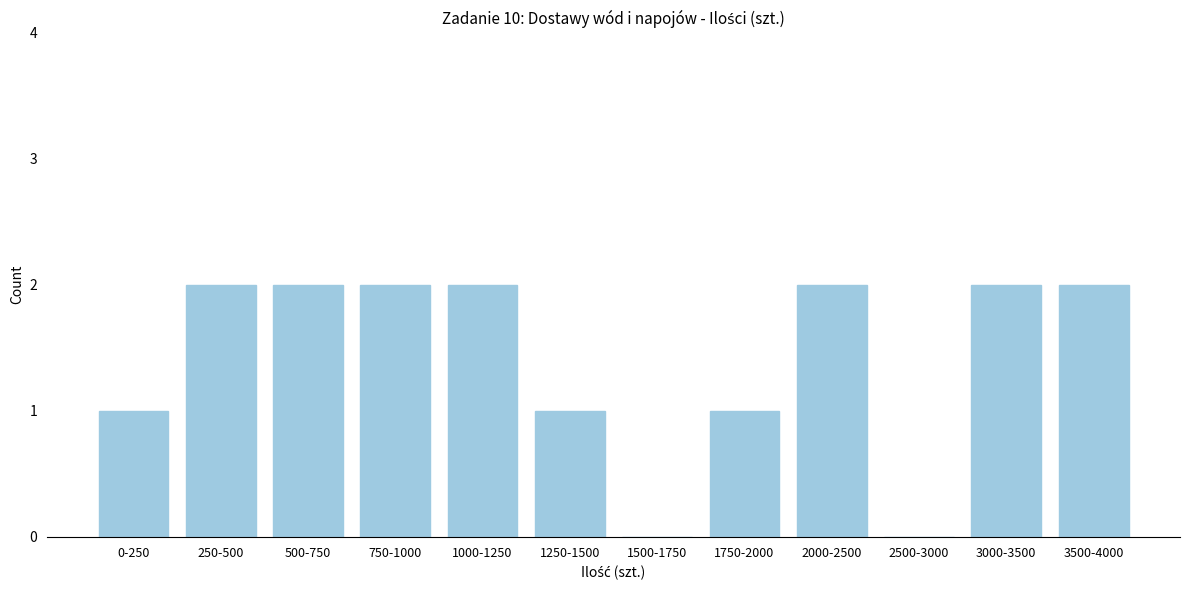

Reading left to right, extract all data points from this chart.

0-250=1	250-500=2	500-750=2	750-1000=2	1000-1250=2	1250-1500=1	1500-1750=0	1750-2000=1	2000-2500=2	2500-3000=0	3000-3500=2	3500-4000=2